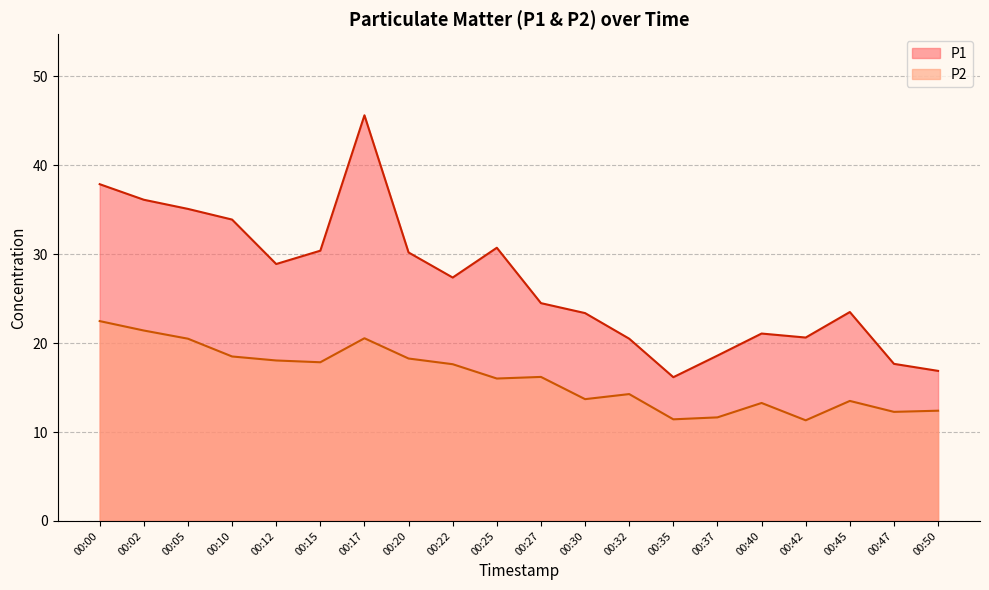

What is the difference between the maximum and minimum values in the P1 series?

29.5